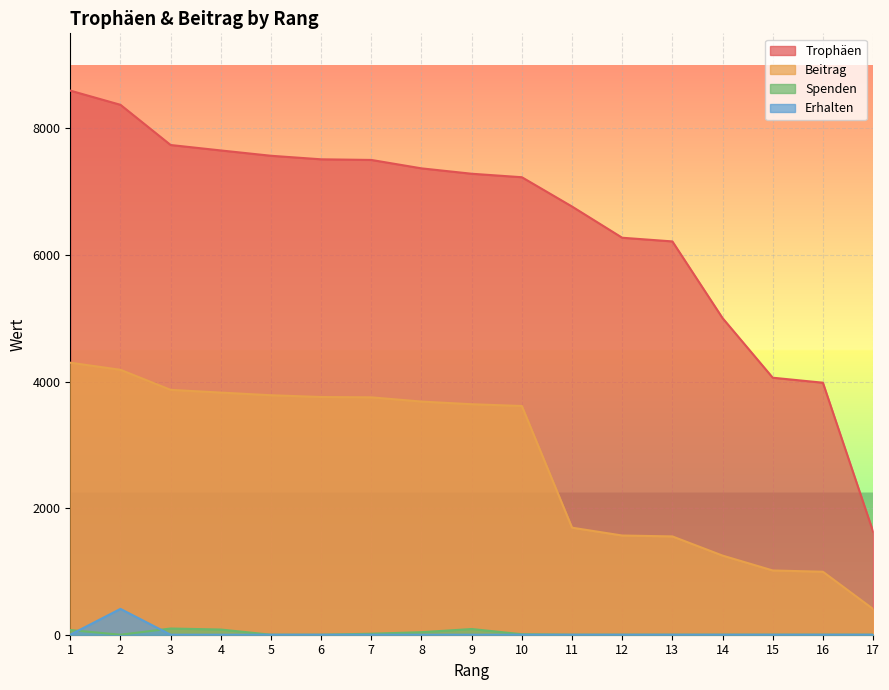

Reading left to right, extract all data points from this chart.

Trophäen: 1=8595	2=8371	3=7736	4=7650	5=7566	6=7510	7=7500	8=7367	9=7282	10=7227	11=6764	12=6271	13=6213	14=5002	15=4060	16=3981	17=1630
Beitrag: 1=4297	2=4185	3=3868	4=3825	5=3783	6=3755	7=3750	8=3683	9=3641	10=3613	11=1691	12=1567	13=1553	14=1250	15=1015	16=995	17=407
Spenden: 1=74	2=0	3=98	4=82	5=0	6=0	7=16	8=40	9=90	10=8	11=0	12=0	13=0	14=0	15=0	16=0	17=0
Erhalten: 1=0	2=408	3=0	4=0	5=0	6=0	7=0	8=0	9=0	10=0	11=0	12=0	13=0	14=0	15=0	16=0	17=0